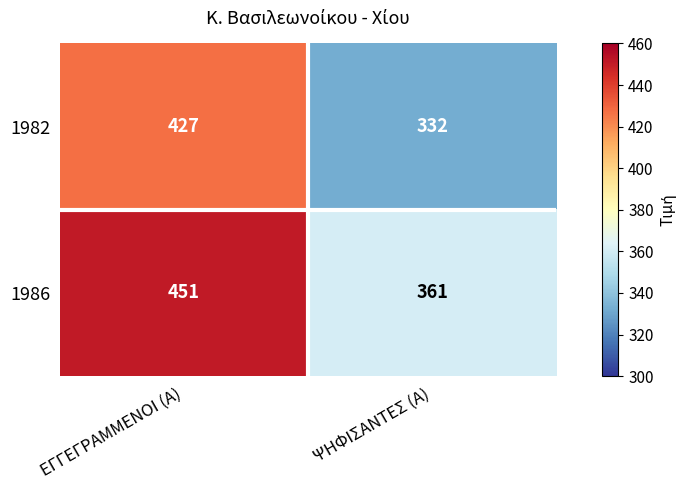

What is the difference between the highest and lowest values at ΕΓΓΕΓΡΑΜΜΕΝΟΙ (Α)?

24